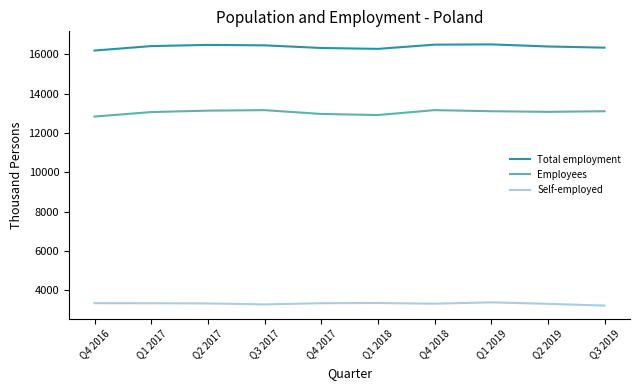

What is the total value across all series at Q1 2017?

32846.6